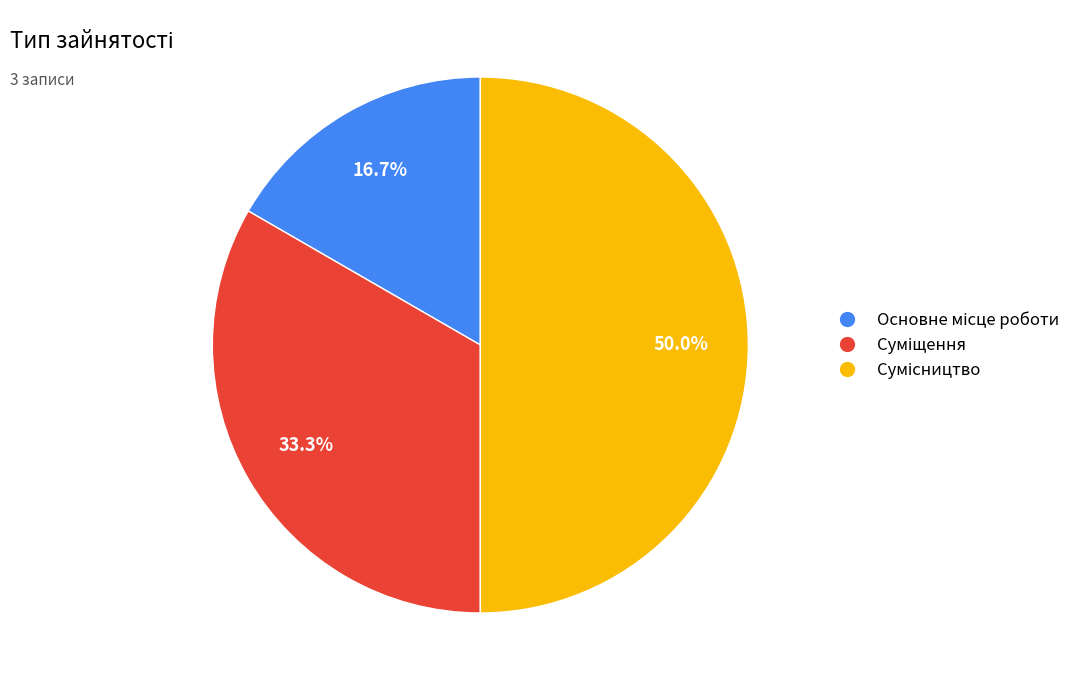

Is there a majority slice in this chart?

No